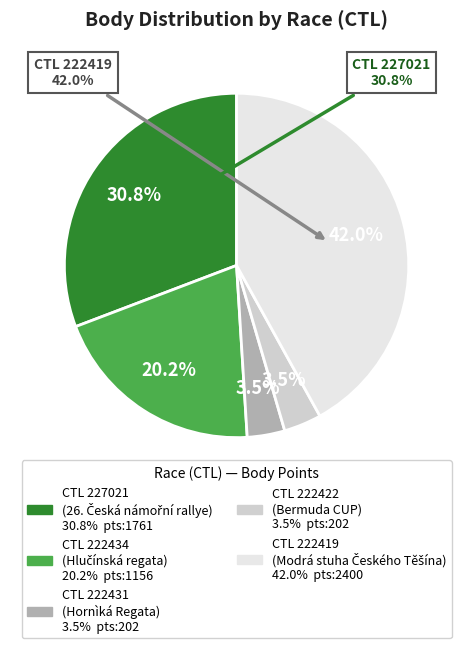

What percentage is NOT represented by 222431?

96.5%